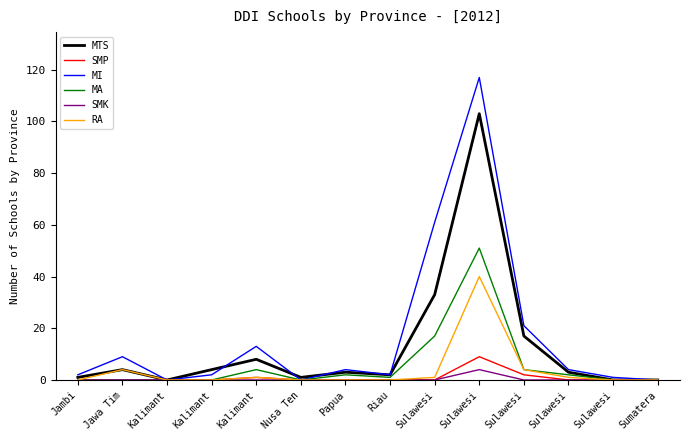

What is the total value across all series at Sulawesi?

112